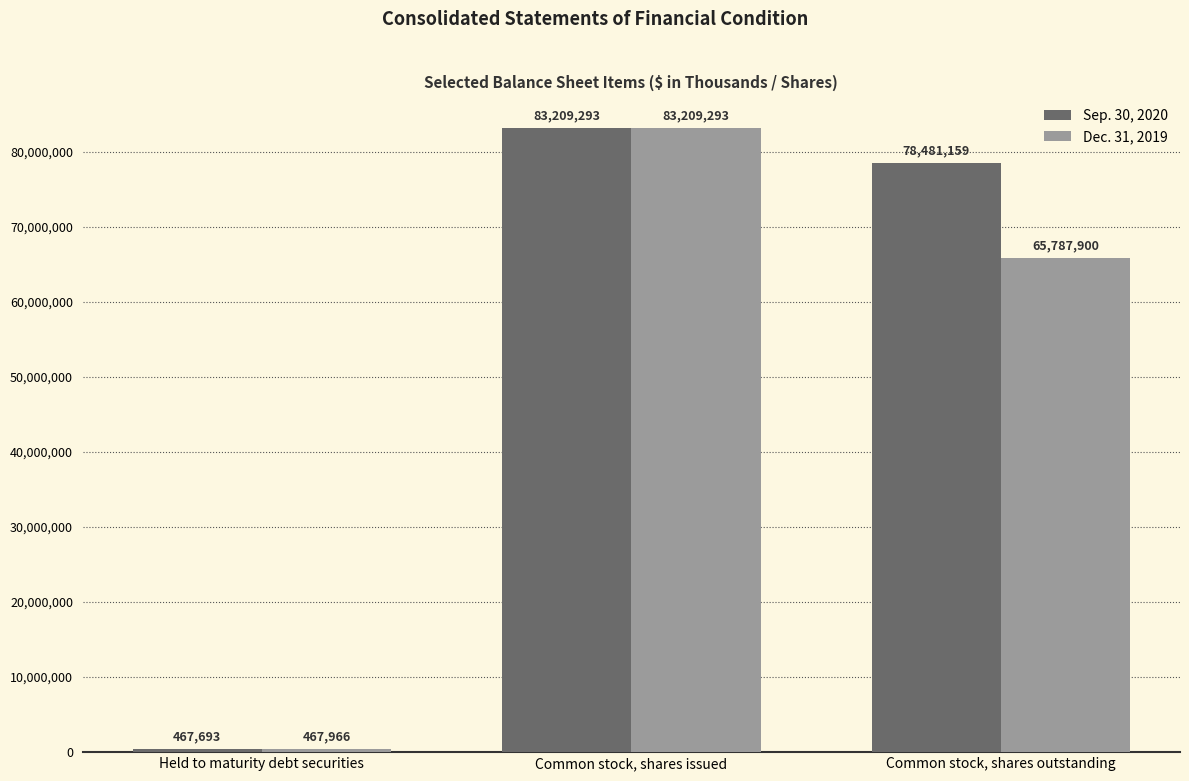

Is it true that Dec. 31, 2019 equals 92499809 at Common stock, shares outstanding?

False